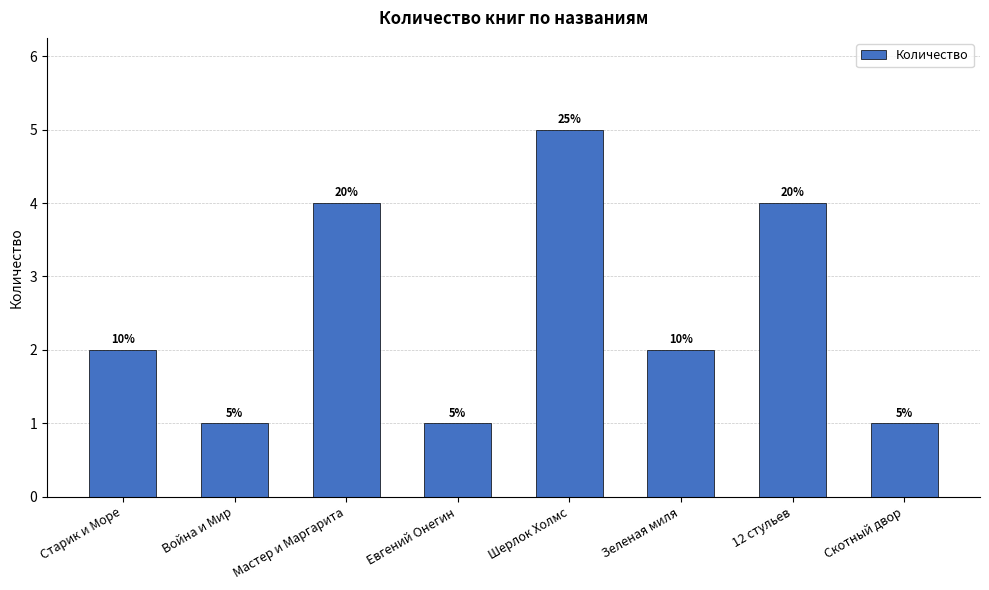

Are the bars horizontal?

No